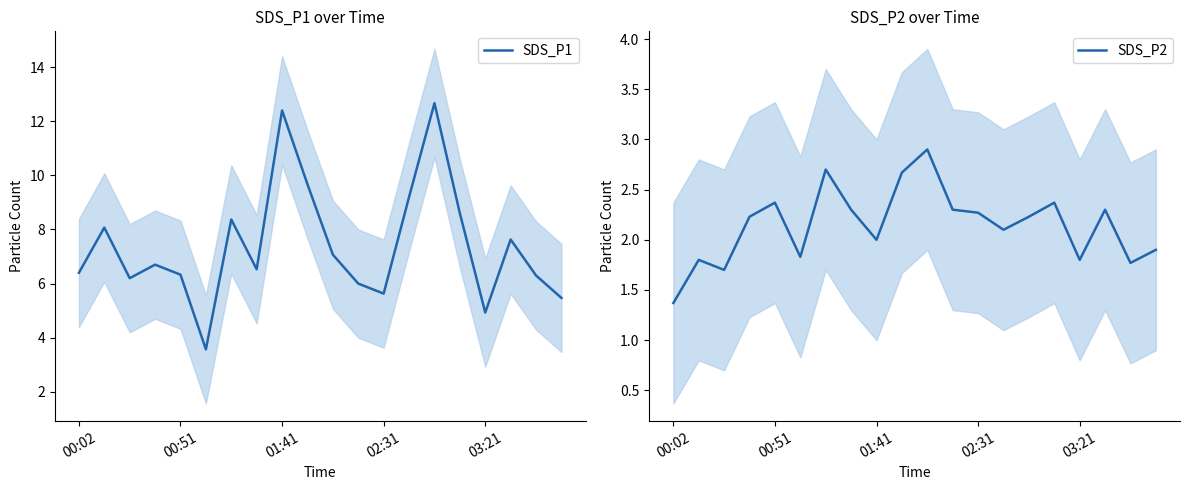

True or false: SDS_P1 and SDS_P2 intersect in this chart.

False